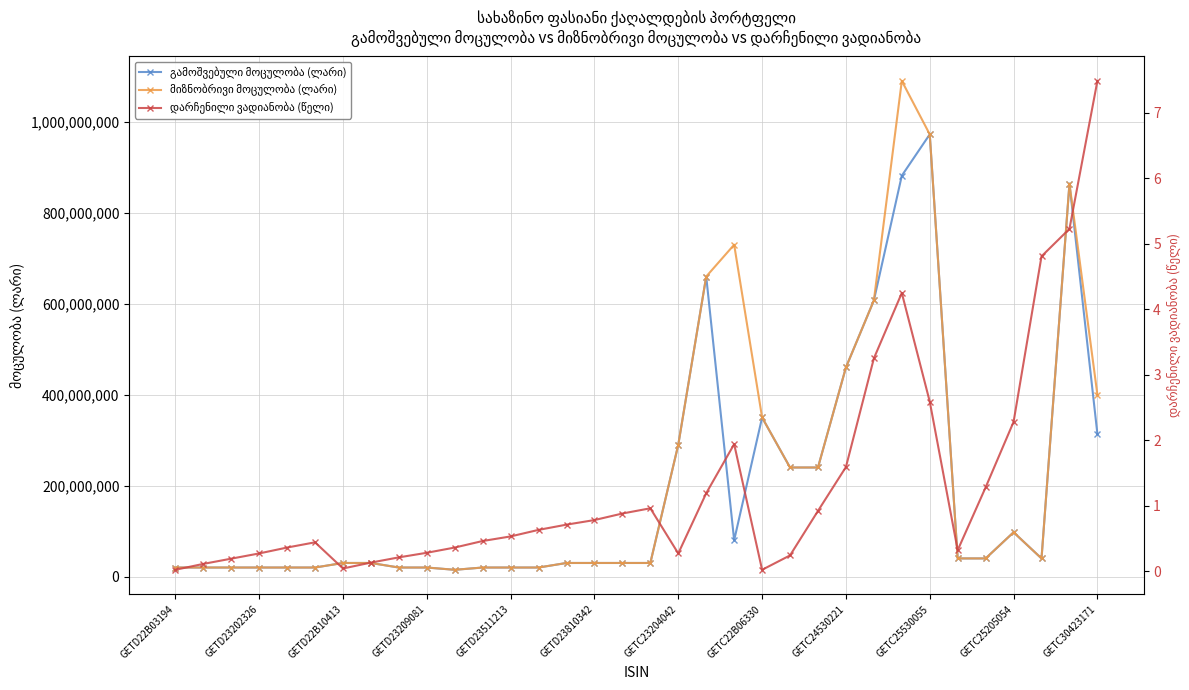

Which series has the largest range (max minus min)?

მიზნობრივი მოცულობა (ლარი)